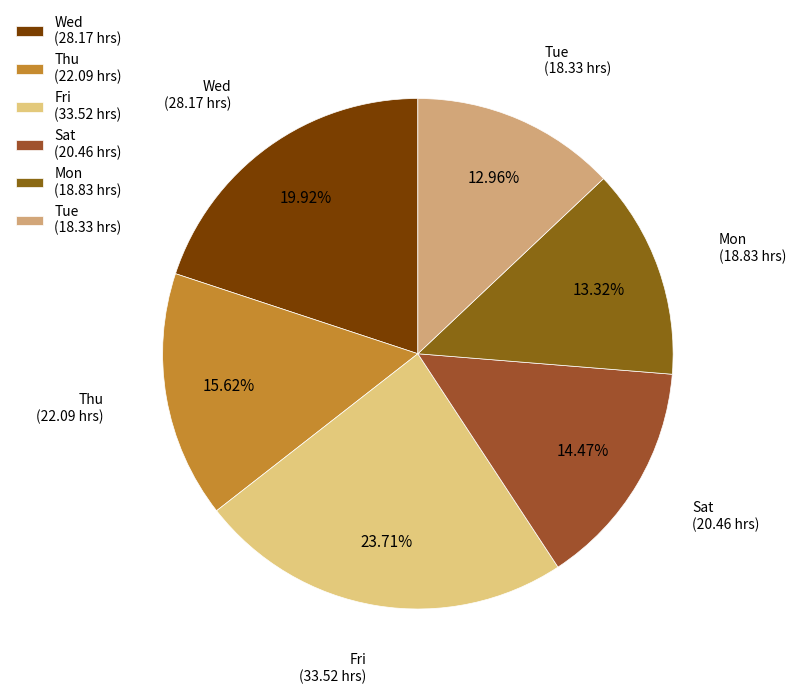

Does Fri (33.52 hrs) represent more than half of the total?

No